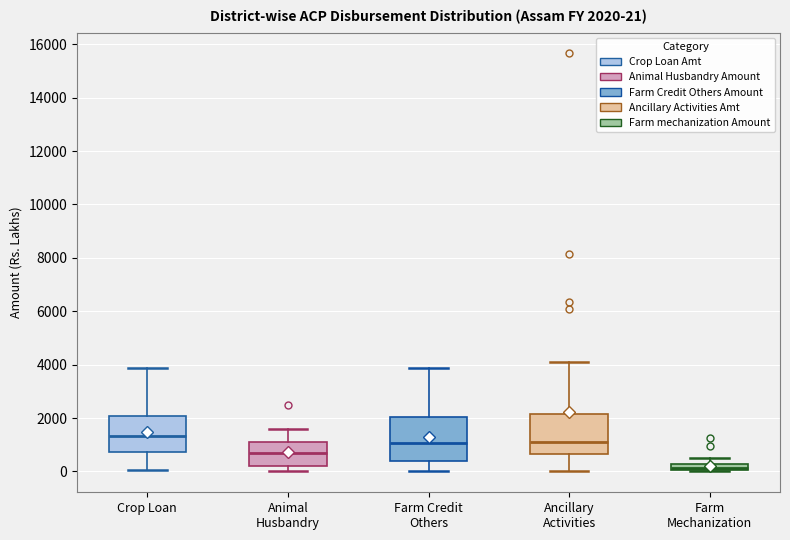

Which box has the lowest median line?

Farm Mechanization